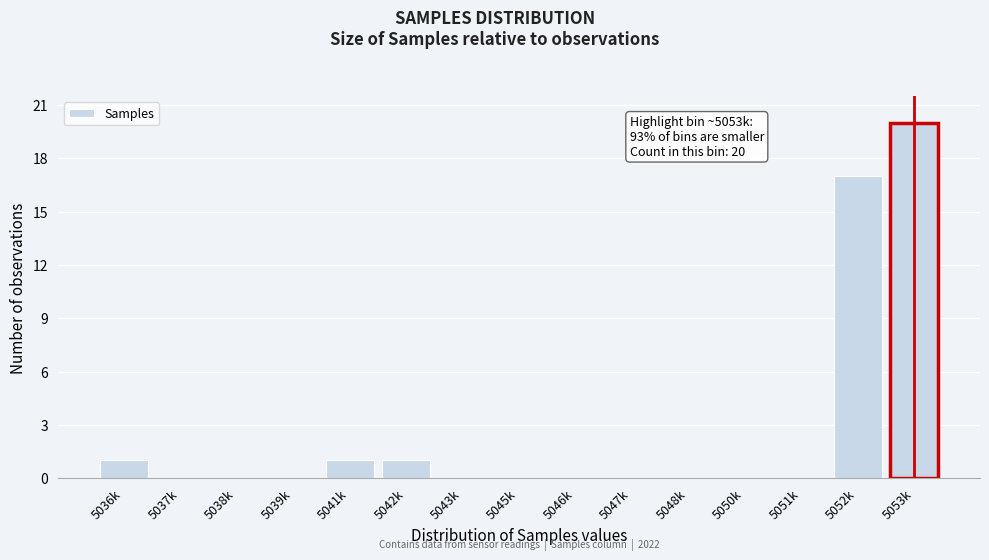

Reading right to left, what are all the values shown in this chart?

5053k=20	5052k=17	5051k=0	5050k=0	5048k=0	5047k=0	5046k=0	5045k=0	5043k=0	5042k=1	5041k=1	5039k=0	5038k=0	5037k=0	5036k=1